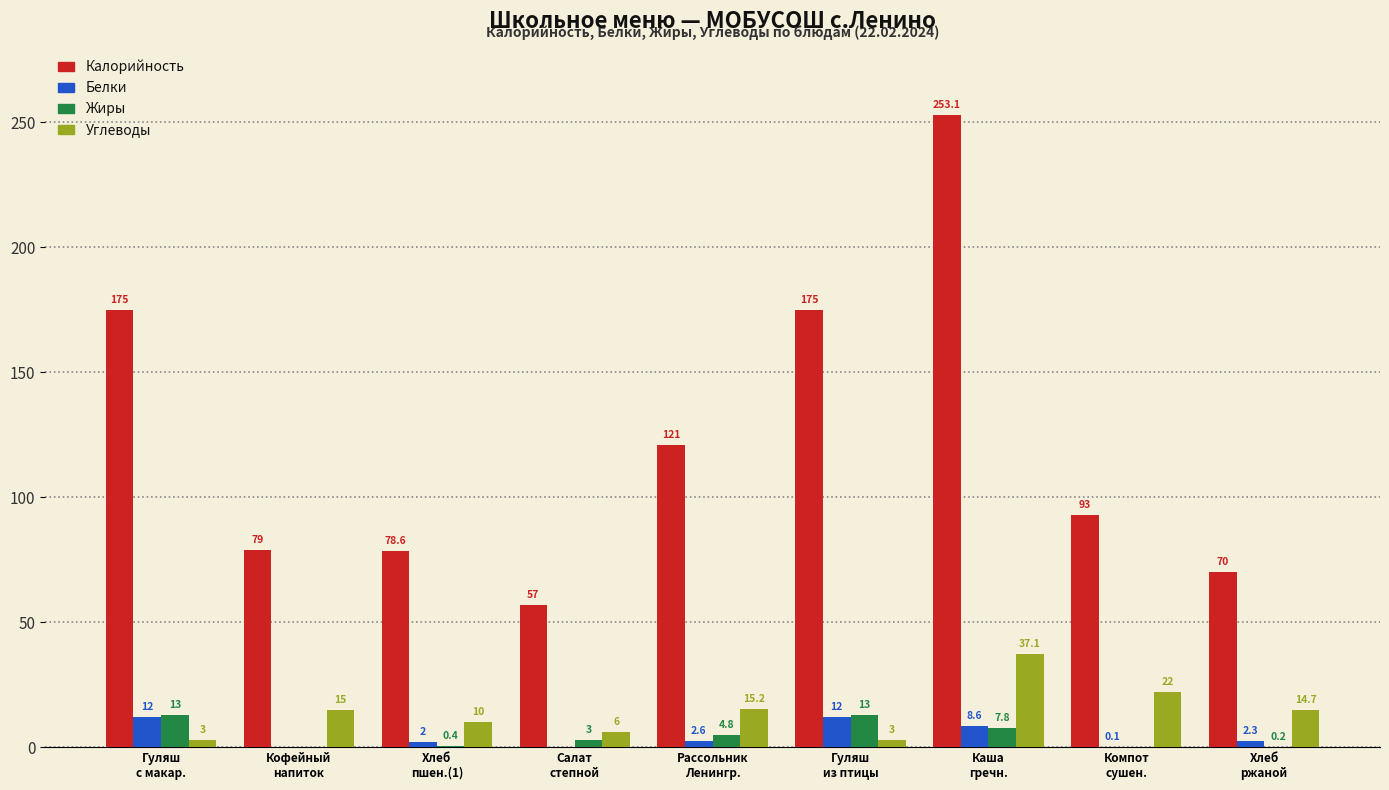

True or false: Углеводы has a value of 15.0 at Кофейный
напиток.

True